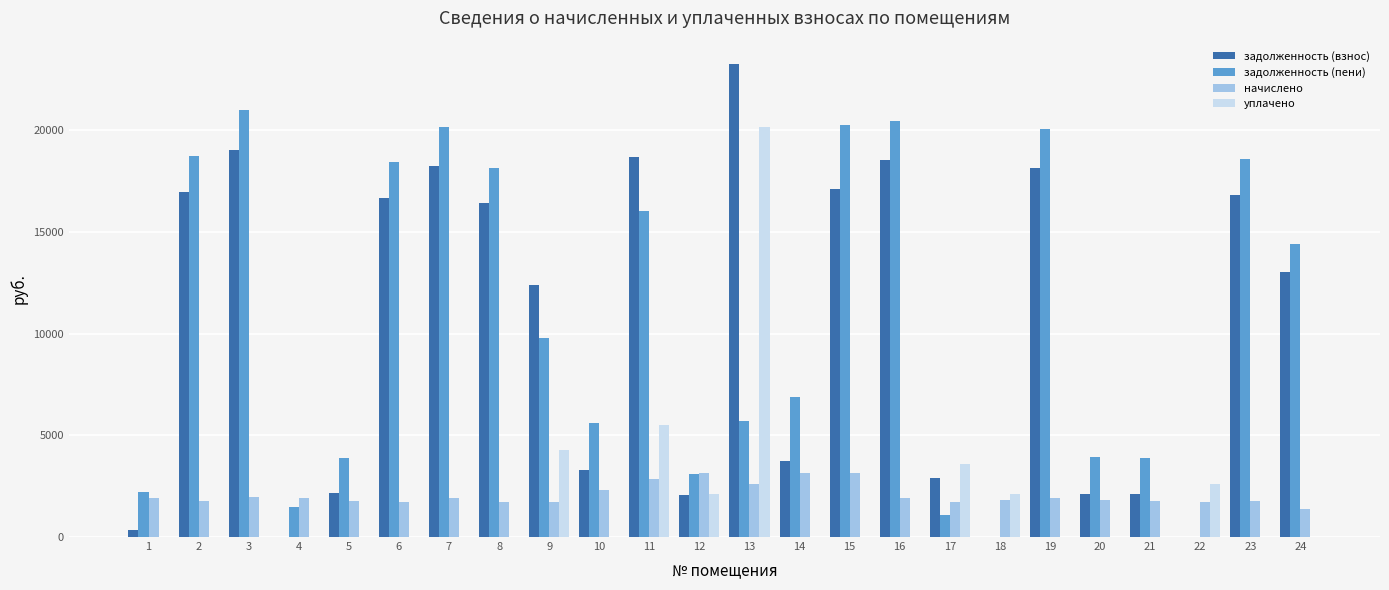

Between 4 and 6, which series saw the biggest shift?

задолженность (пени)